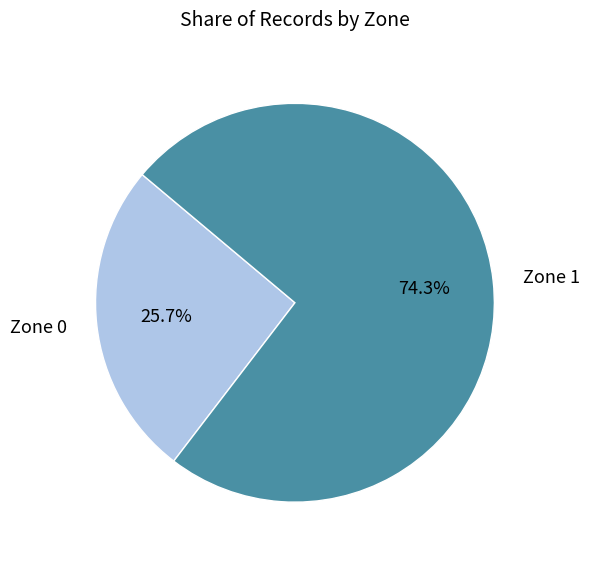

Approximately how many times larger is the value at Zone 0 compared to Zone 1?

0.3